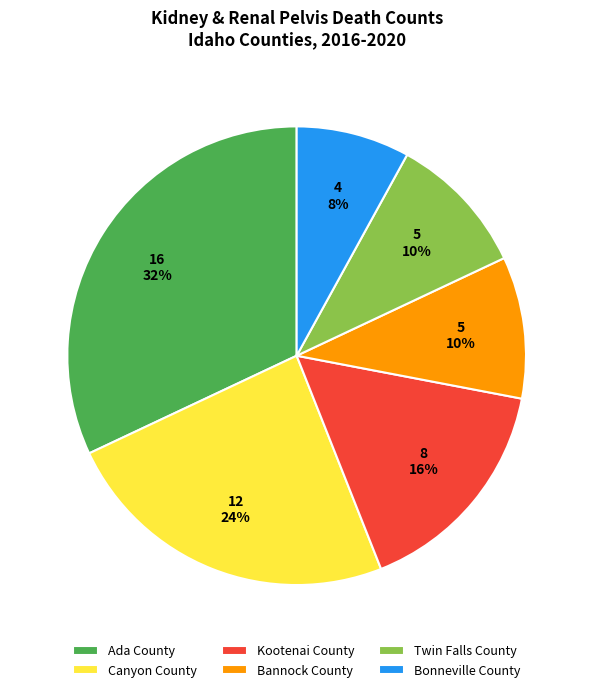

To the nearest percent, what portion does Ada County represent?

32%